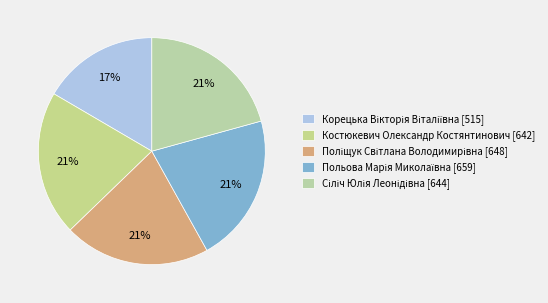

True or false: Корецька Вікторія Віталіївна accounts for 26% of the total.

False